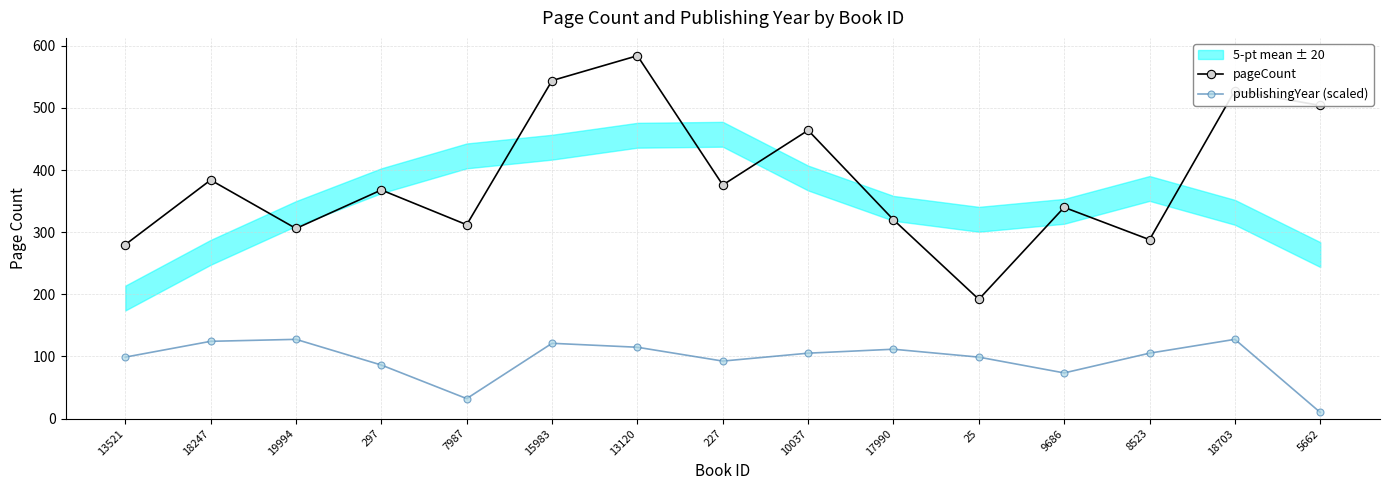

At which category is the sum across all series the highest?

13120